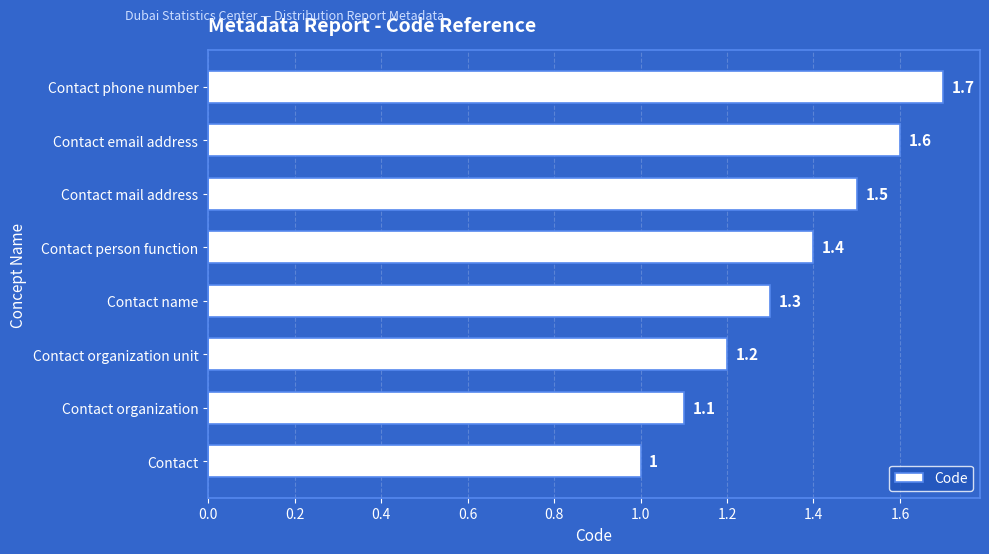

What is the change in value from Contact organization to Contact person function?

+0.3